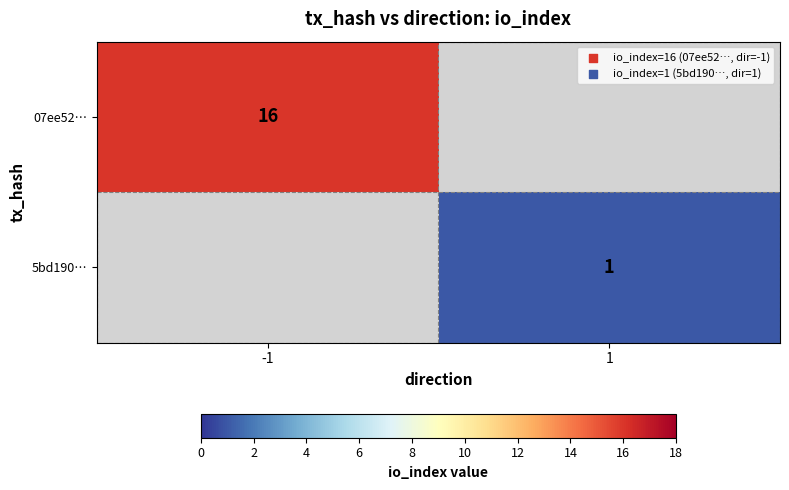

At which category does the chart reach its peak across all series?

-1